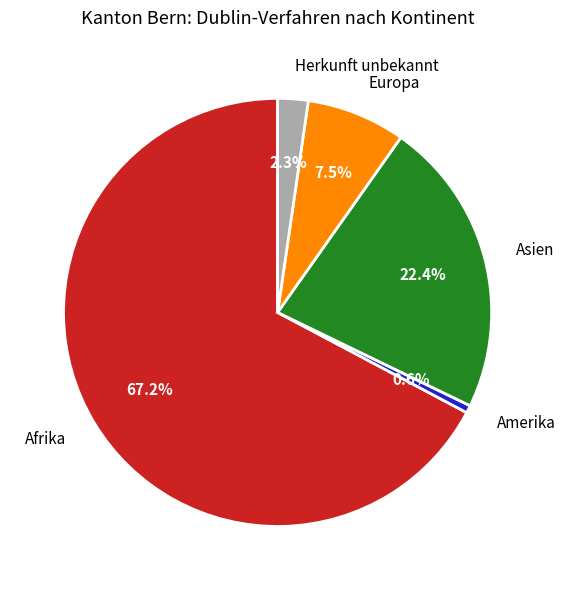

To the nearest percent, what portion does Herkunft unbekannt represent?

2%